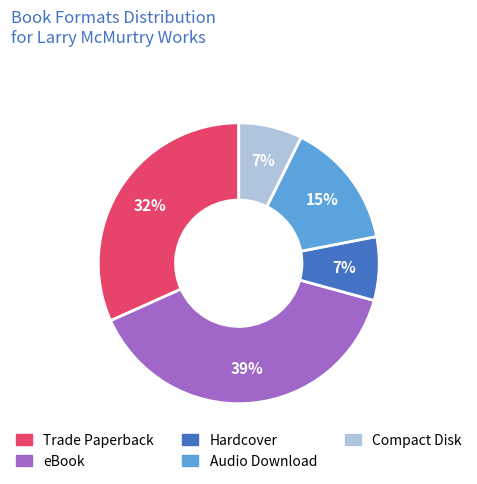

Is there any slice that represents more than half of the pie?

No